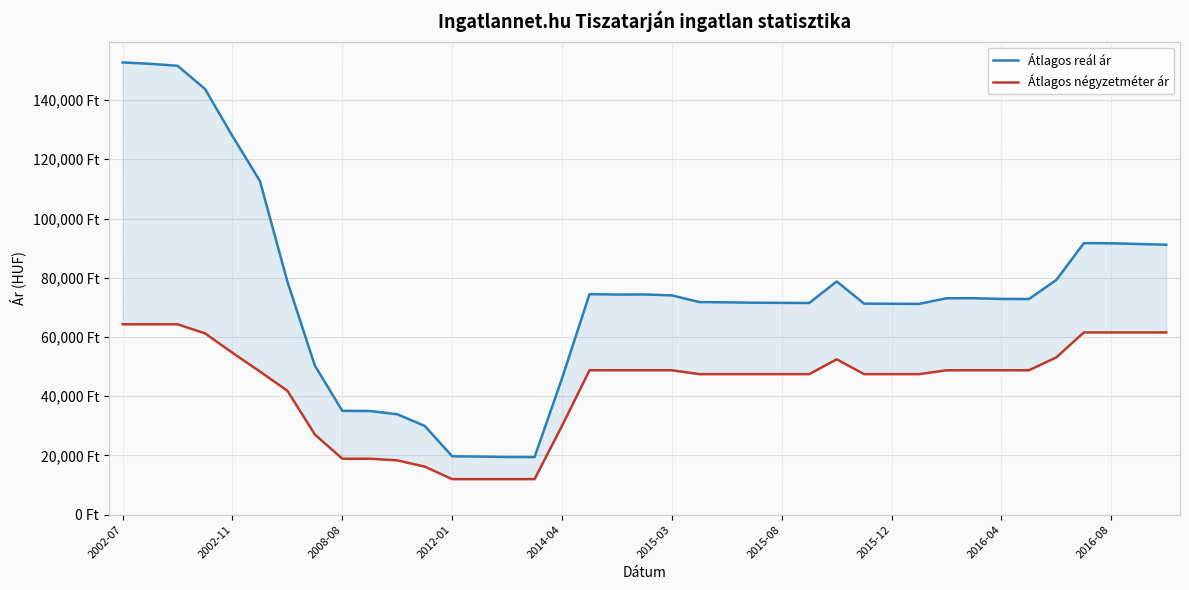

What is the difference between the maximum and minimum values in the Átlagos négyzetméter ár series?

52285